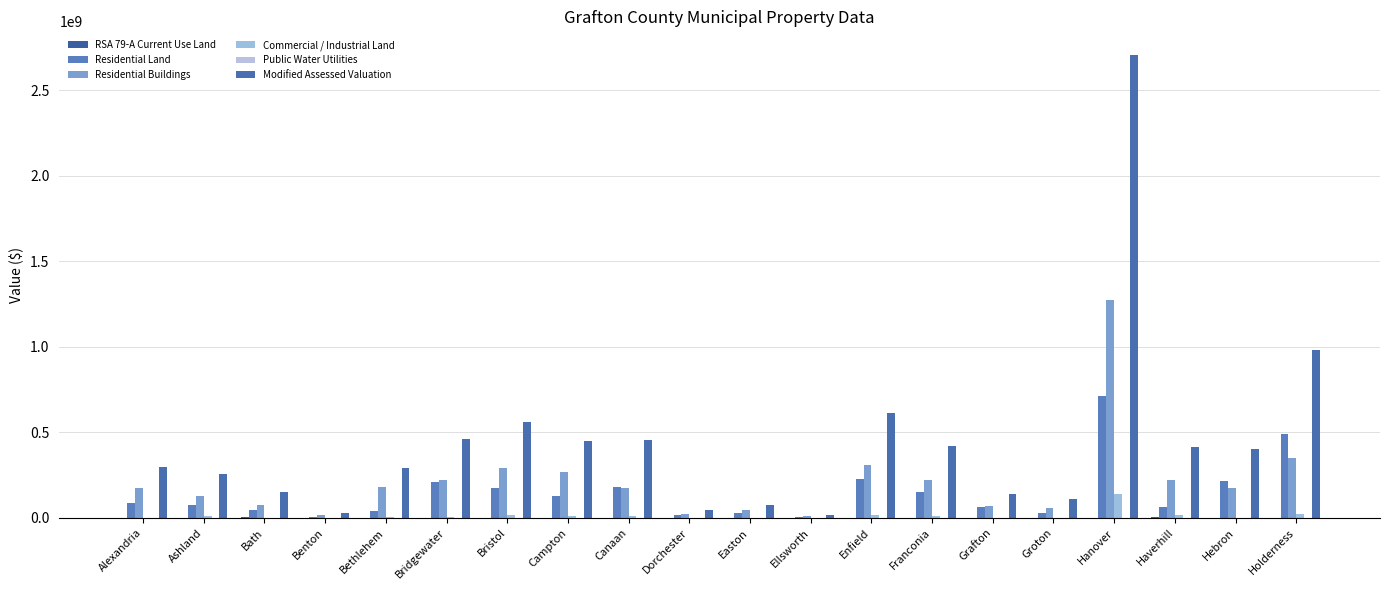

Is it true that Public Water Utilities equals 0 at Easton?

True